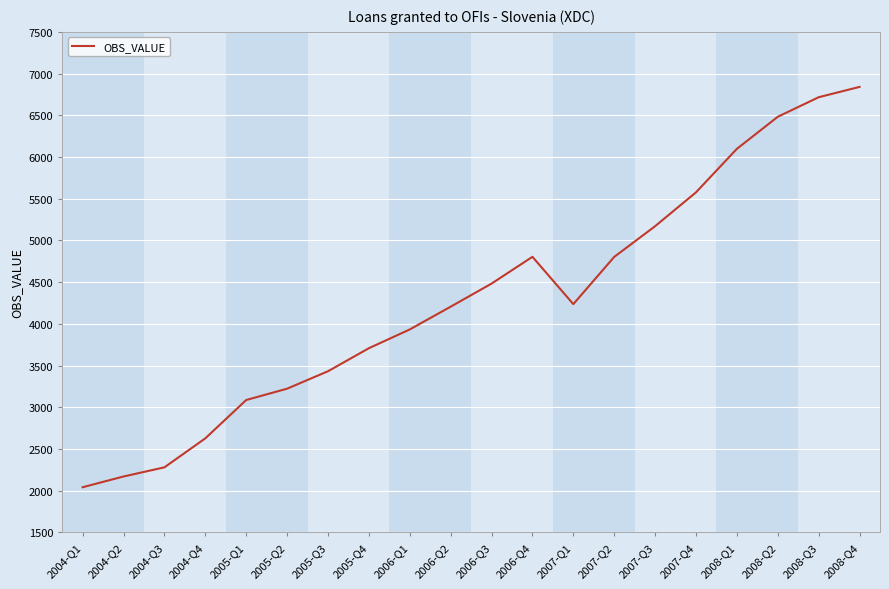

Where is the first local maximum?

2006-Q4